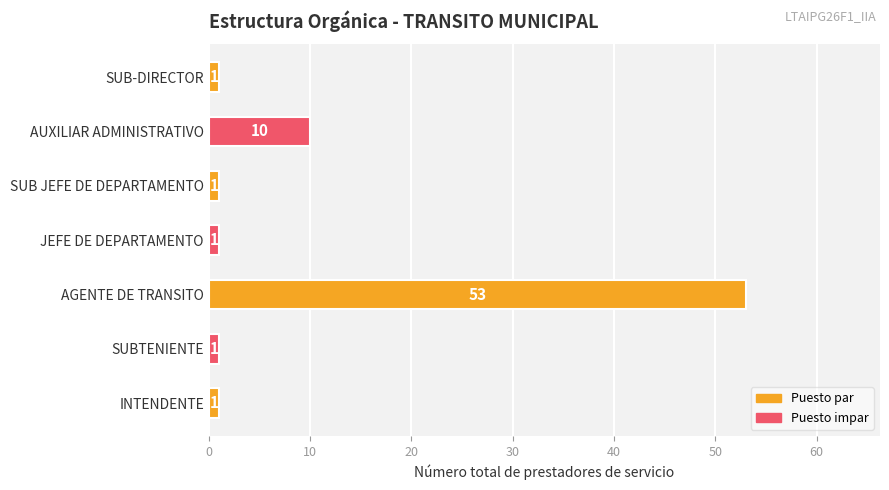

Count the number of values greater than 1.

2